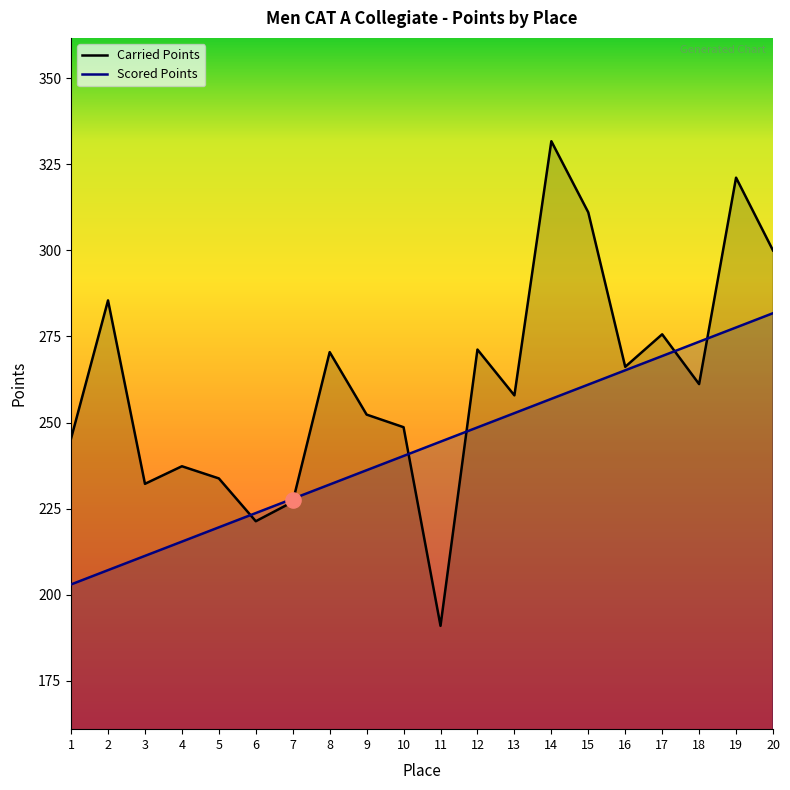

What are all the series names shown in the legend?

Carried Points, Scored Points